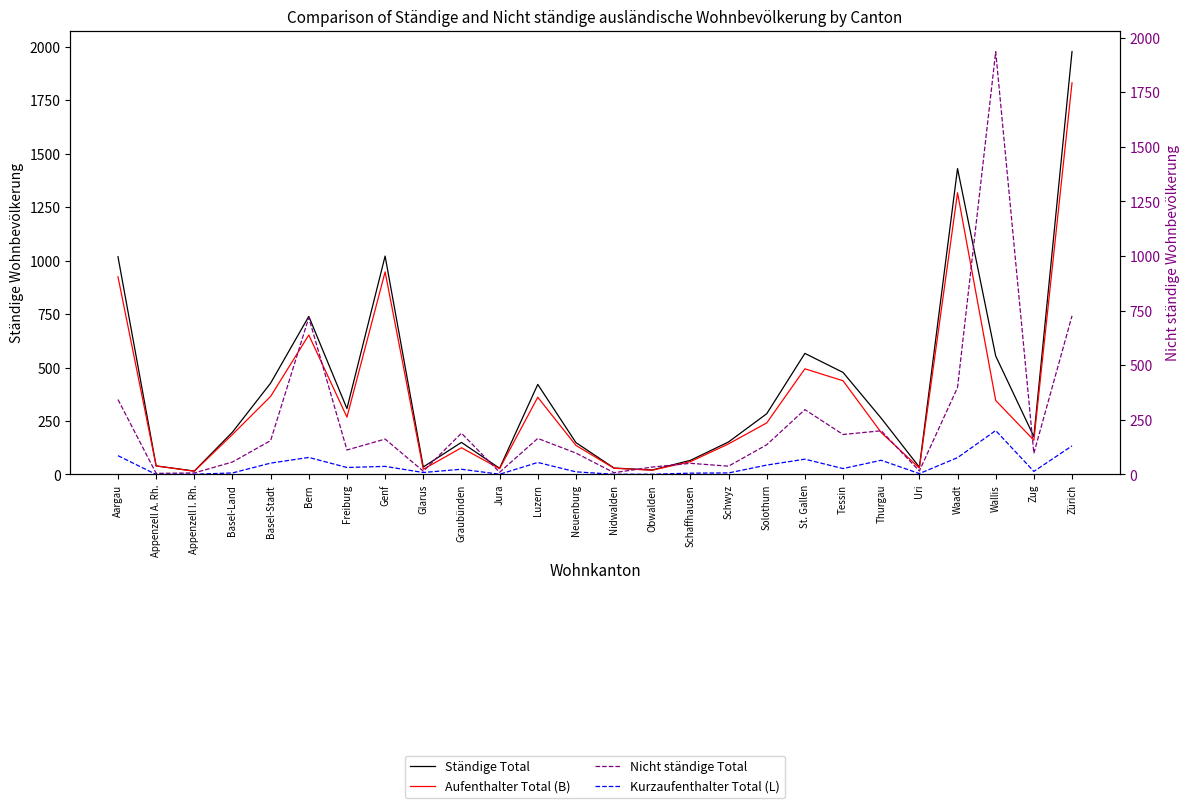

Which category has the highest value in the Aufenthalter Total (B) series?

Zürich